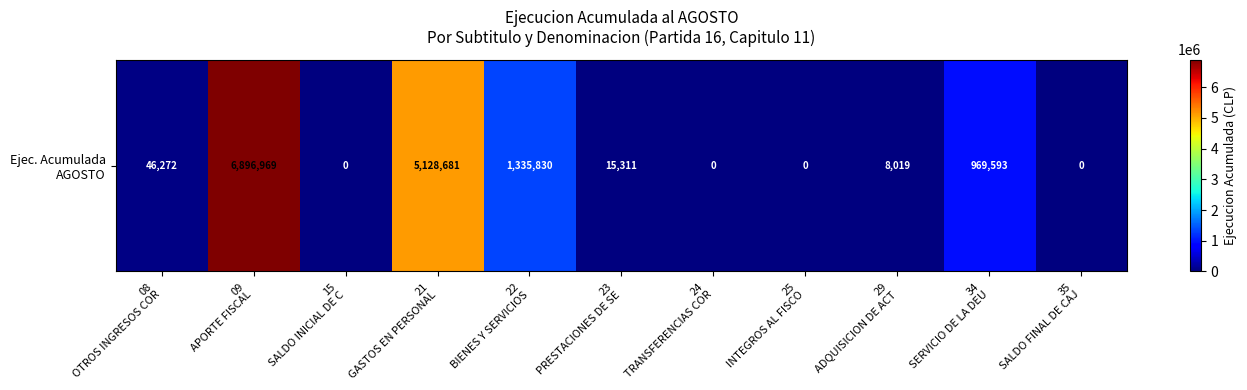

What is the sum of the values at 35
SALDO FINAL DE CAJ and 22
BIENES Y SERVICIOS?

1335830